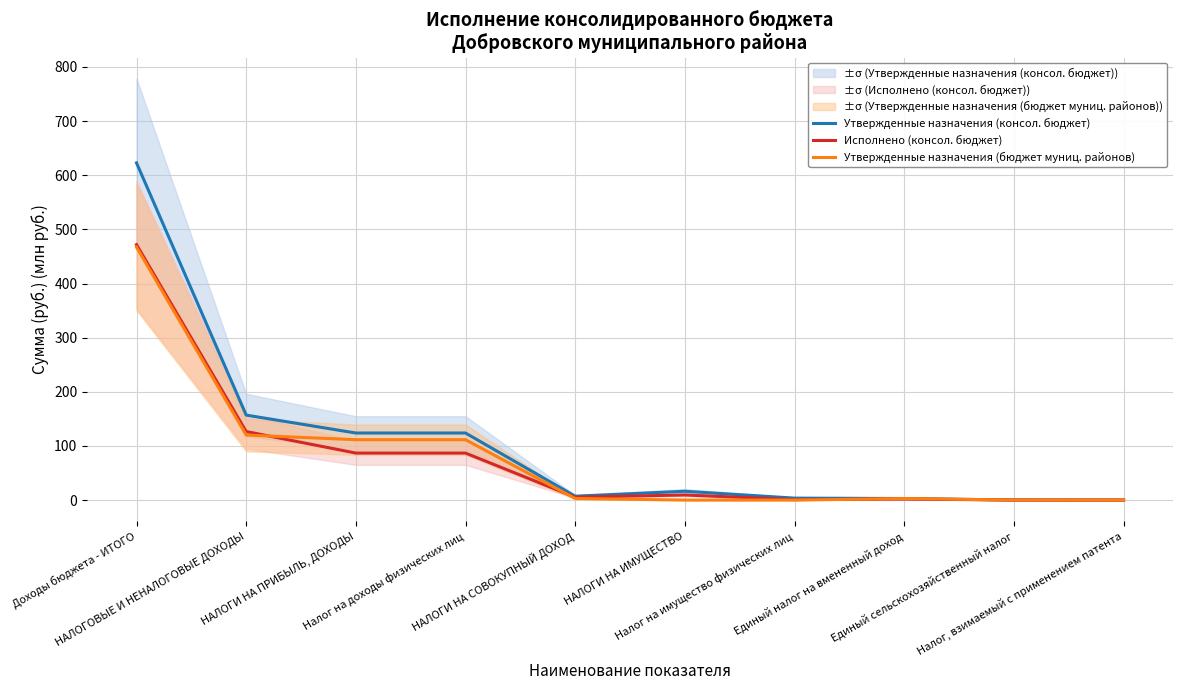

What value does the Утвержденные назначения (бюджет муниц. районов) series have at Единый налог на вмененный доход?

2.8